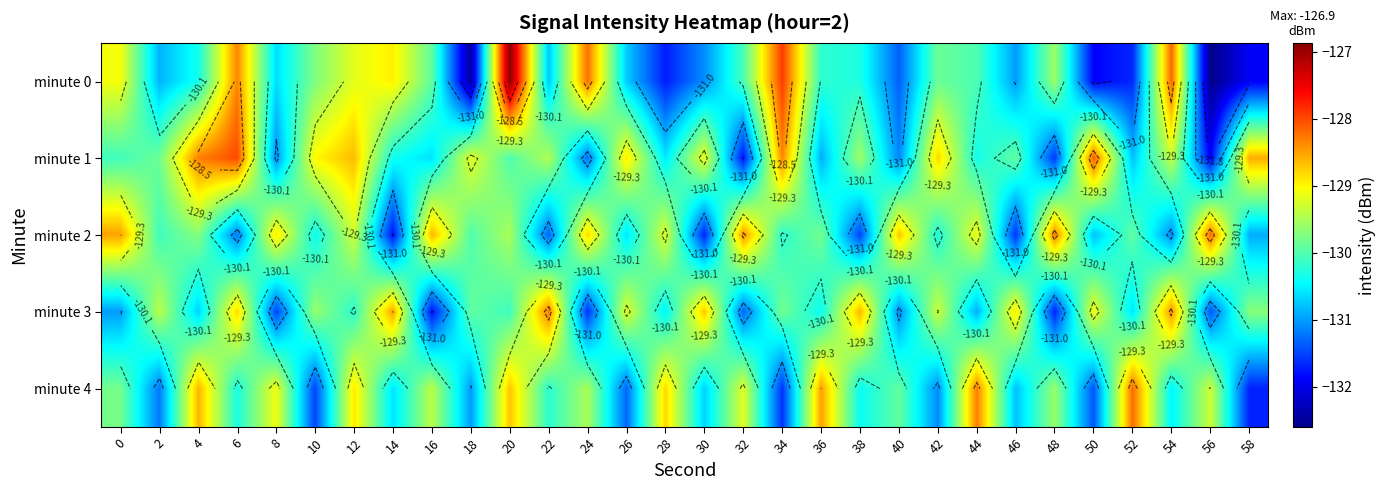

Which label corresponds to the smallest value in the chart?

56